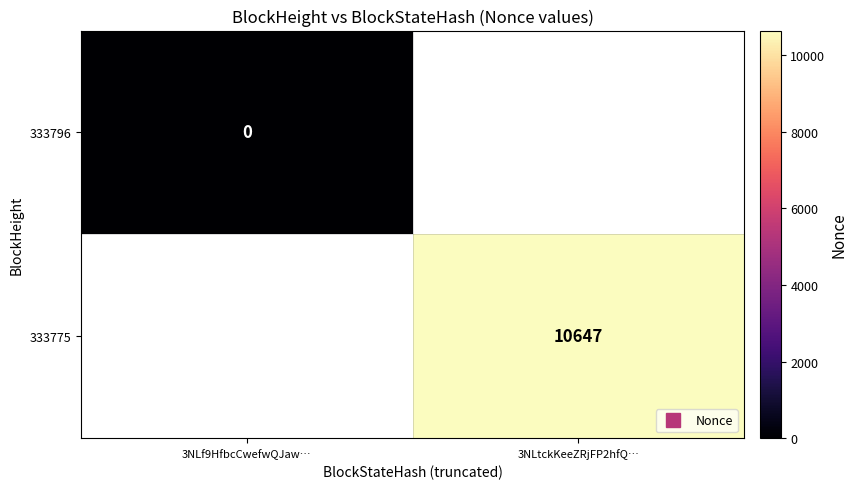

At 3NLf9HfbcCwefwQJaw…, list the series in order from largest to smallest.

333796, 333775